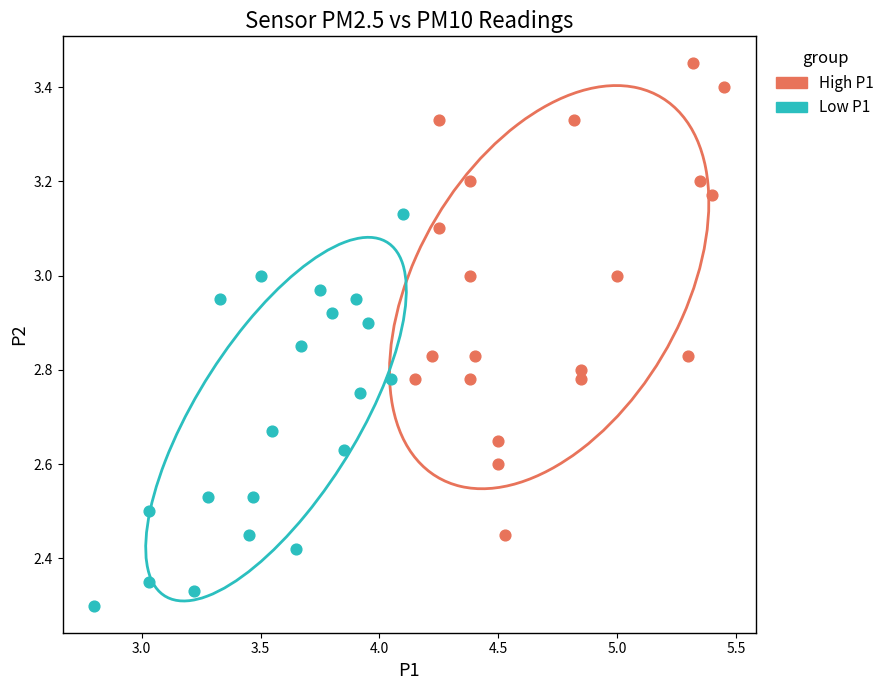

Which series has the largest Y range (max minus min)?

High P1